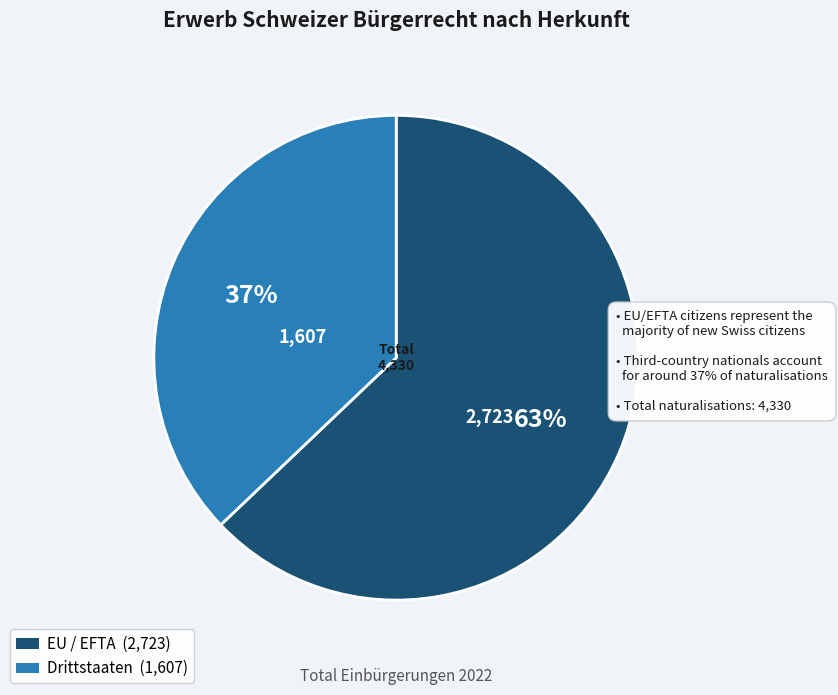

How many segments does this pie chart have?

2